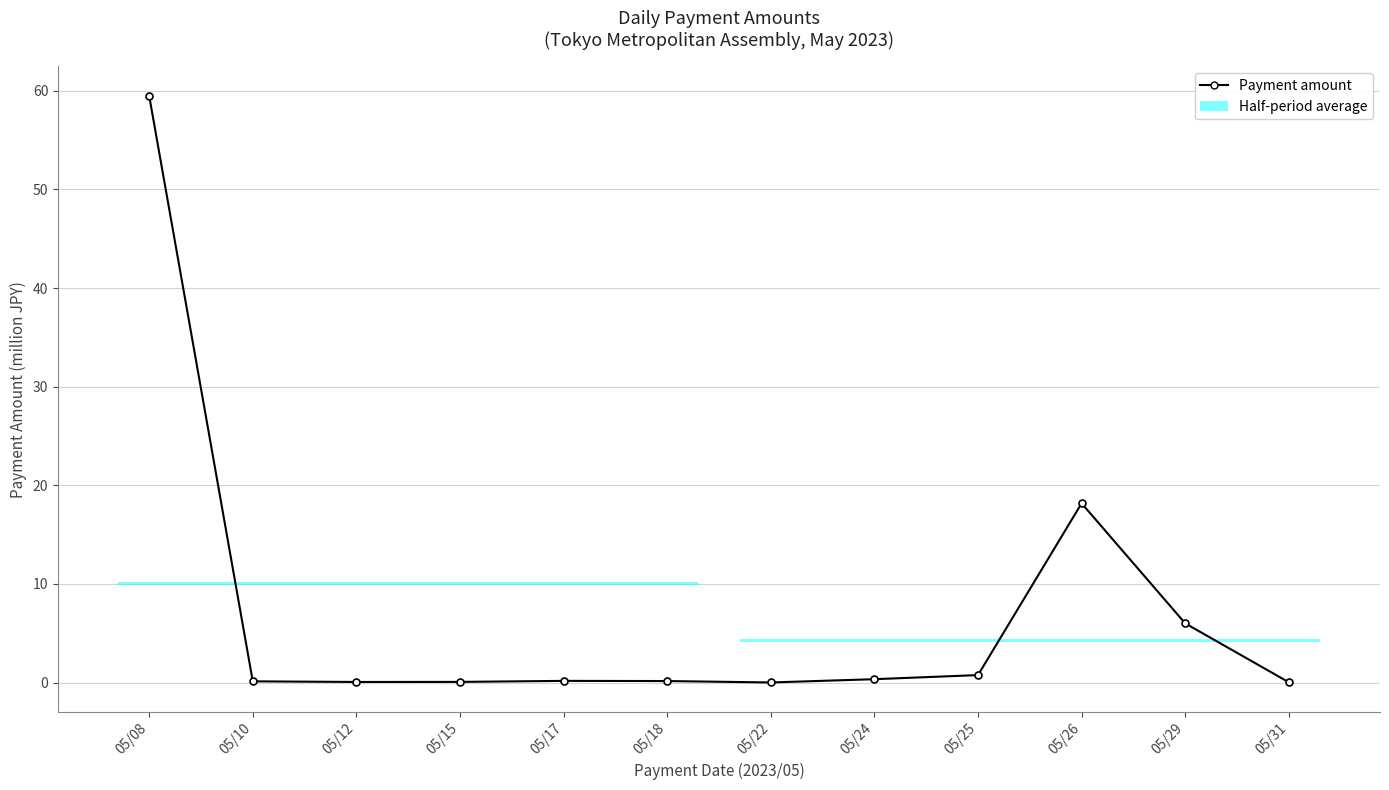

Reading left to right, list all the values displayed in this chart.

05/08=59.5	05/10=0.1	05/12=0.1	05/15=0.1	05/17=0.2	05/18=0.2	05/22=0.0	05/24=0.3	05/25=0.8	05/26=18.2	05/29=6.0	05/31=0.0